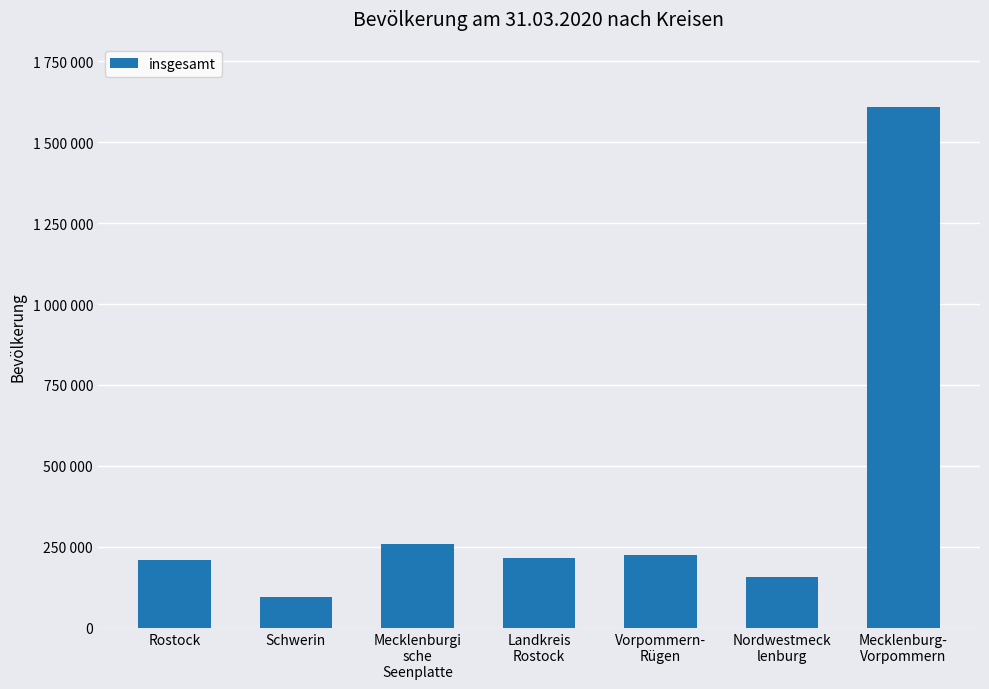

True or false: the data shows 209172 at Rostock.

True